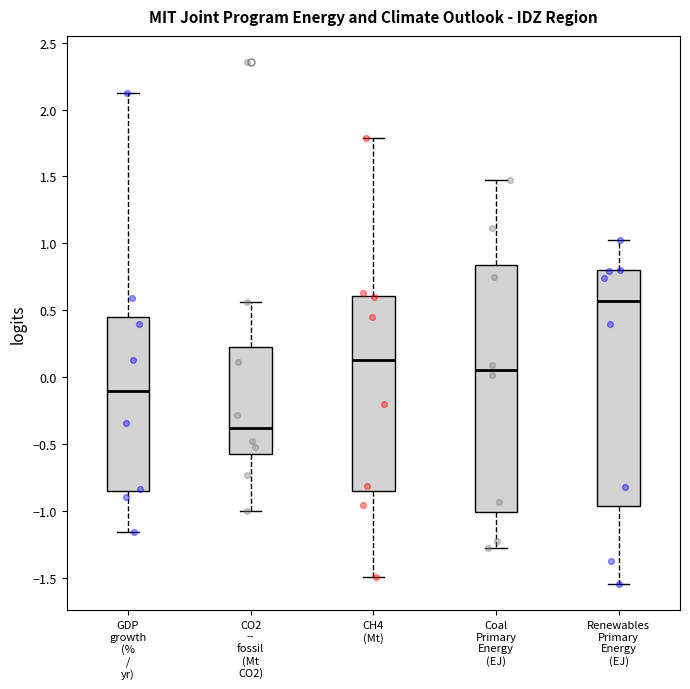

Reading left to right, transcribe this box plot: for each box, give where its median line is, the range the box spans, and where its two whiskers end, as read against the y-axis. The values are not printed on the chart, so give them approximately, as read against the axis.

GDP growth (% / yr): median -0.10, box -0.85 to 0.45, whiskers -1.15 to 2.10
CO2 -- fossil (Mt CO2): median -0.40, box -0.60 to 0.20, whiskers -1.00 to 0.55
CH4 (Mt): median 0.10, box -0.85 to 0.60, whiskers -1.50 to 1.80
Coal Primary Energy (EJ): median 0.05, box -1.00 to 0.85, whiskers -1.30 to 1.45
Renewables Primary Energy (EJ): median 0.55, box -0.95 to 0.80, whiskers -1.55 to 1.00